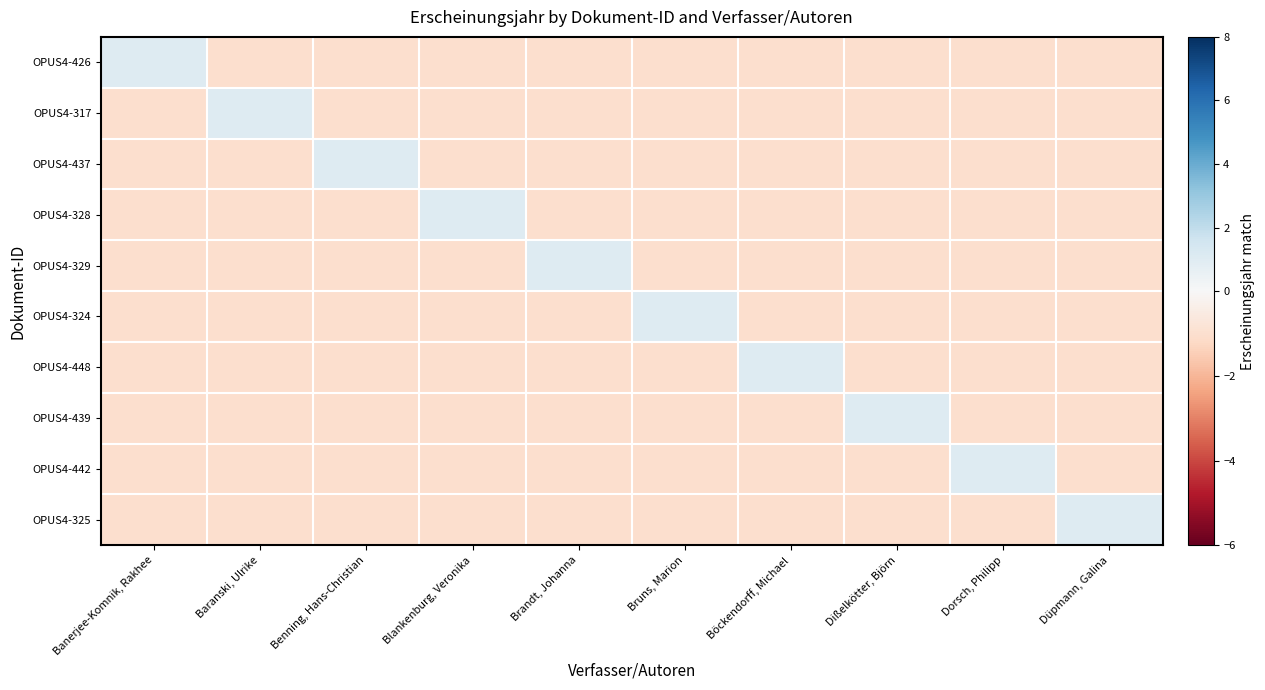

Count the number of data series in this chart.

10